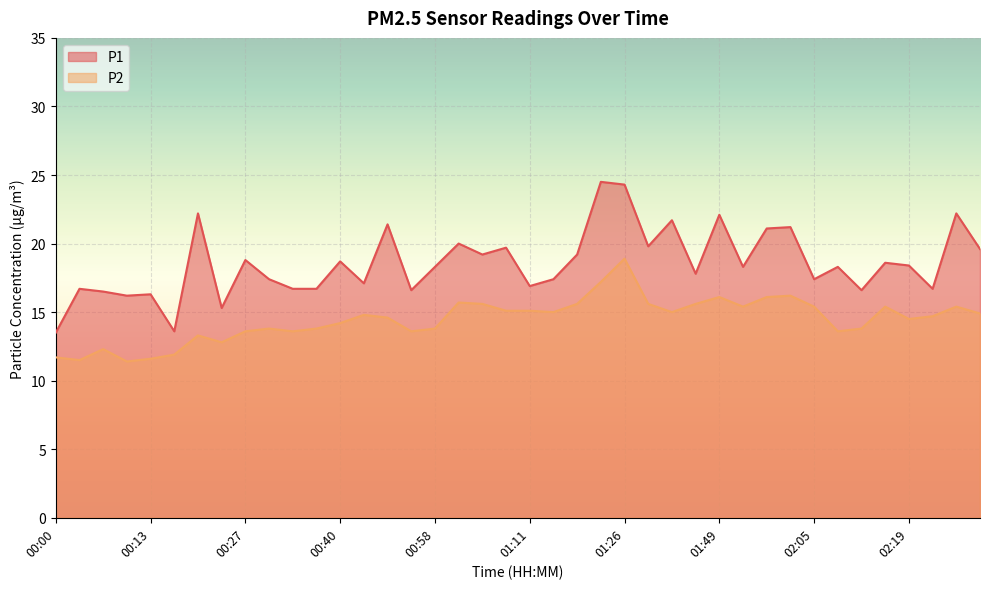

At which category does the chart reach its peak across all series?

01:22